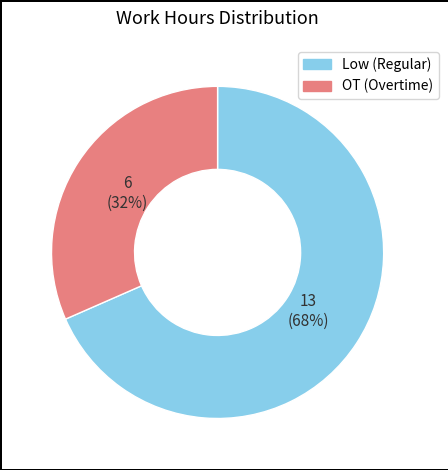

Which has a higher value, Low or OT?

Low